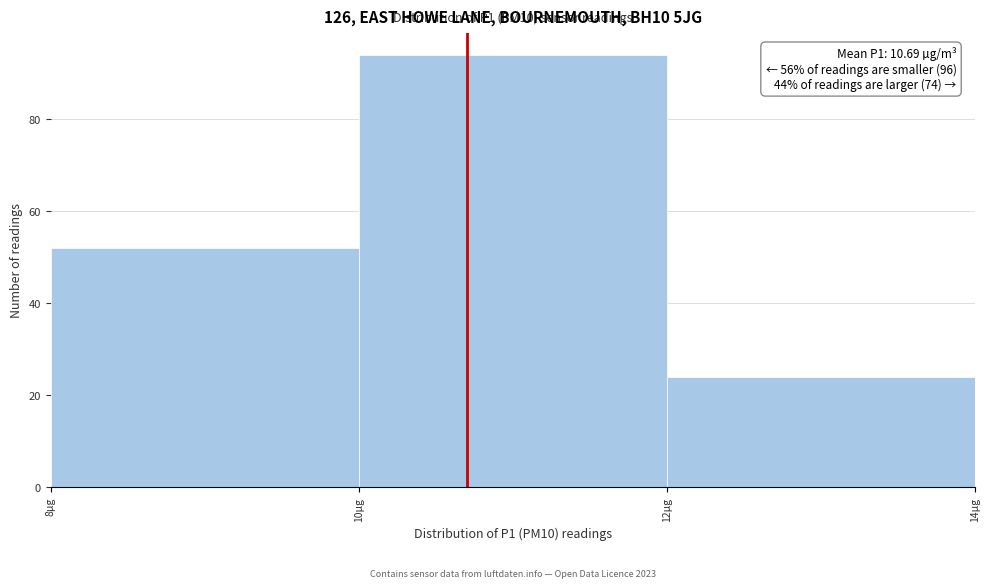

Which range on the x-axis has the tallest bar?

10 to 12